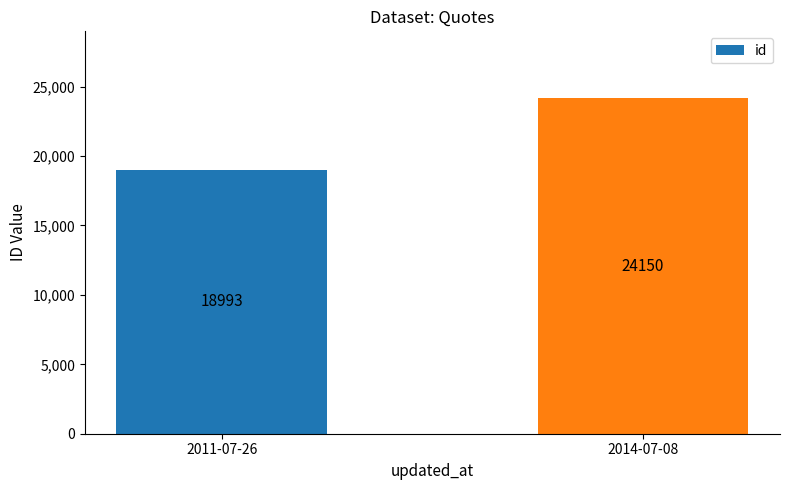

Count the number of categories in the chart.

2